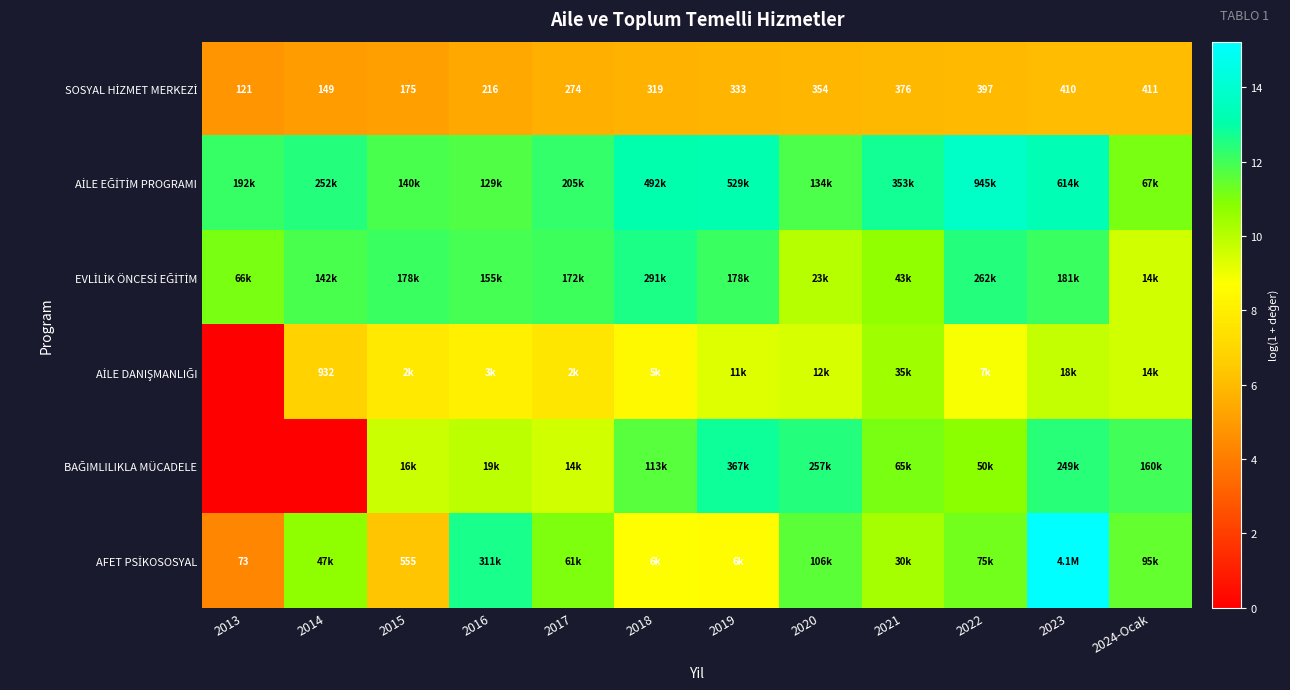

What is the total value across all series at 2015?

52.9